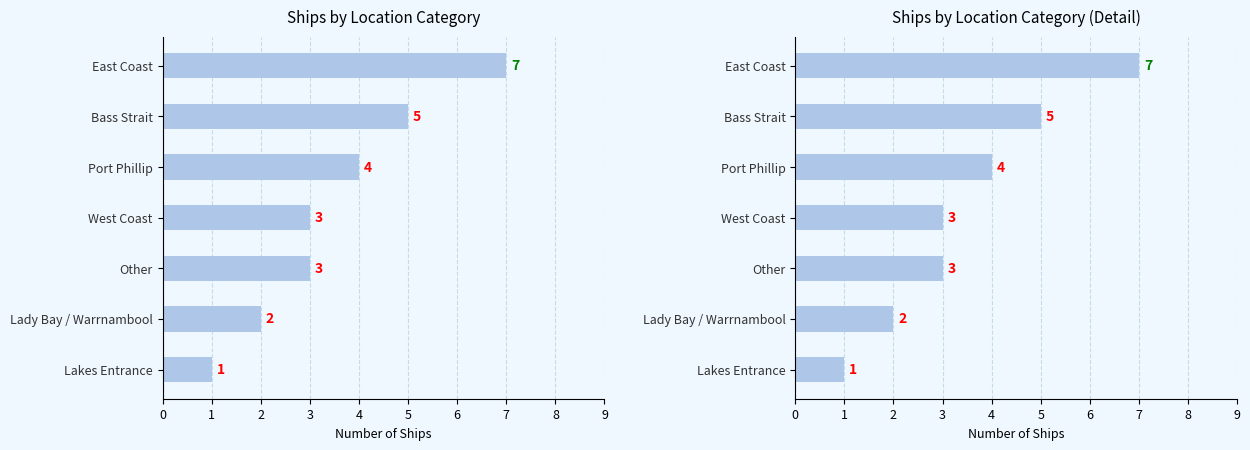

What is the value of the 3rd bar from the left?

4